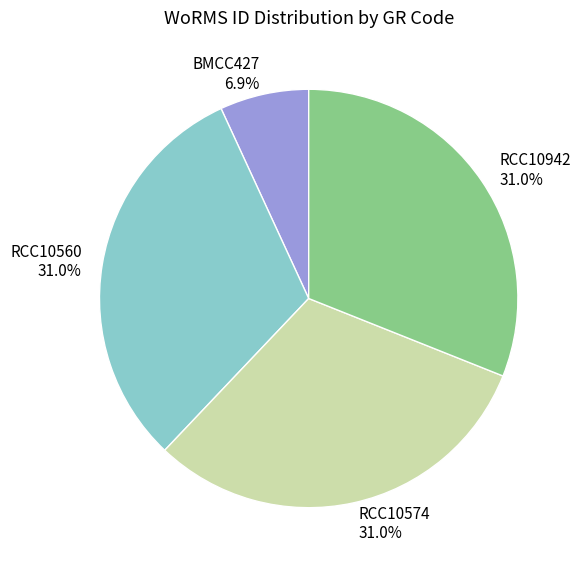

Is it true that RCC10574 is 41% of the pie?

False